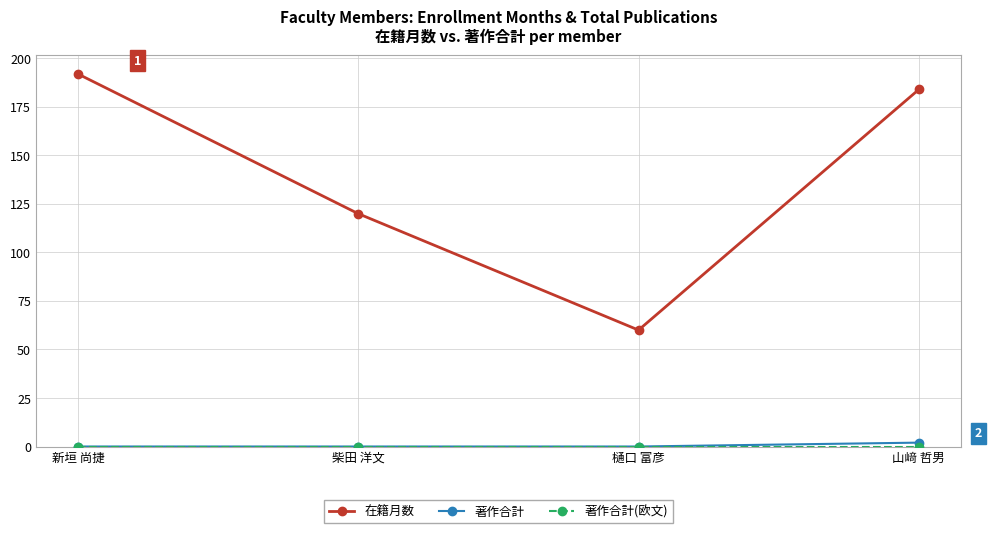

What is the label of the 2nd point from the right?

樋口 富彦